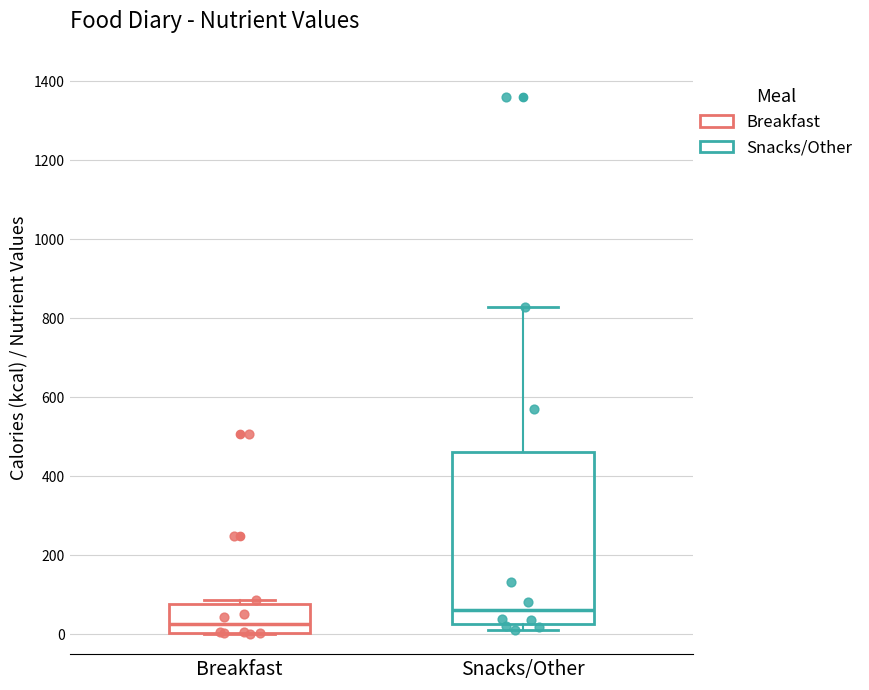

Comparing the boxes themselves (not the whiskers), which one is the tallest?

Snacks/Other